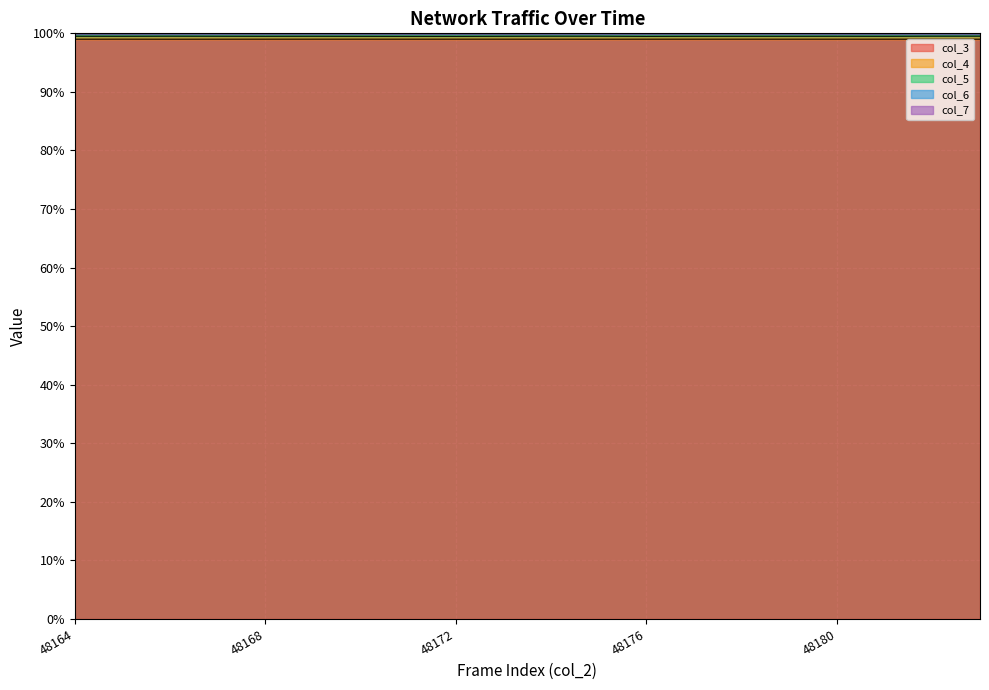

What is the smallest value displayed?

99.5